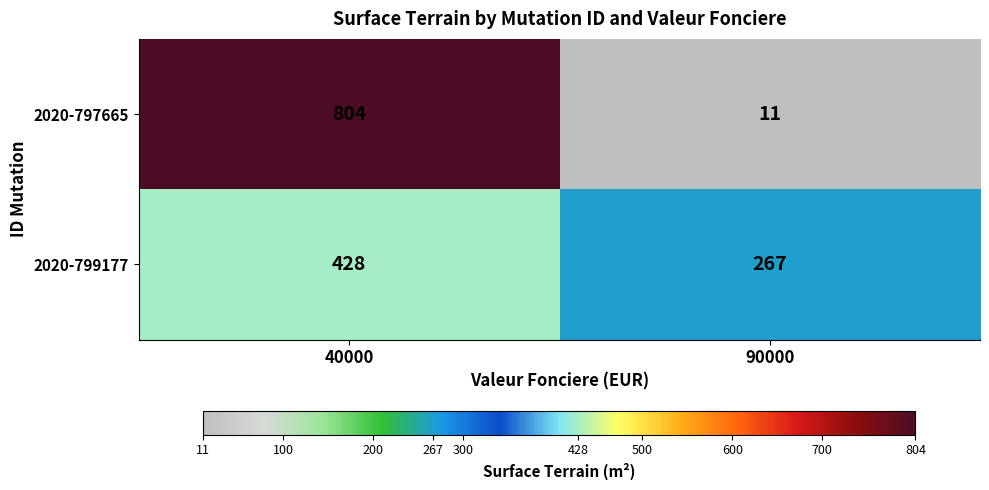

True or false: 2020-799177 has a value of 206 at 40000.

False